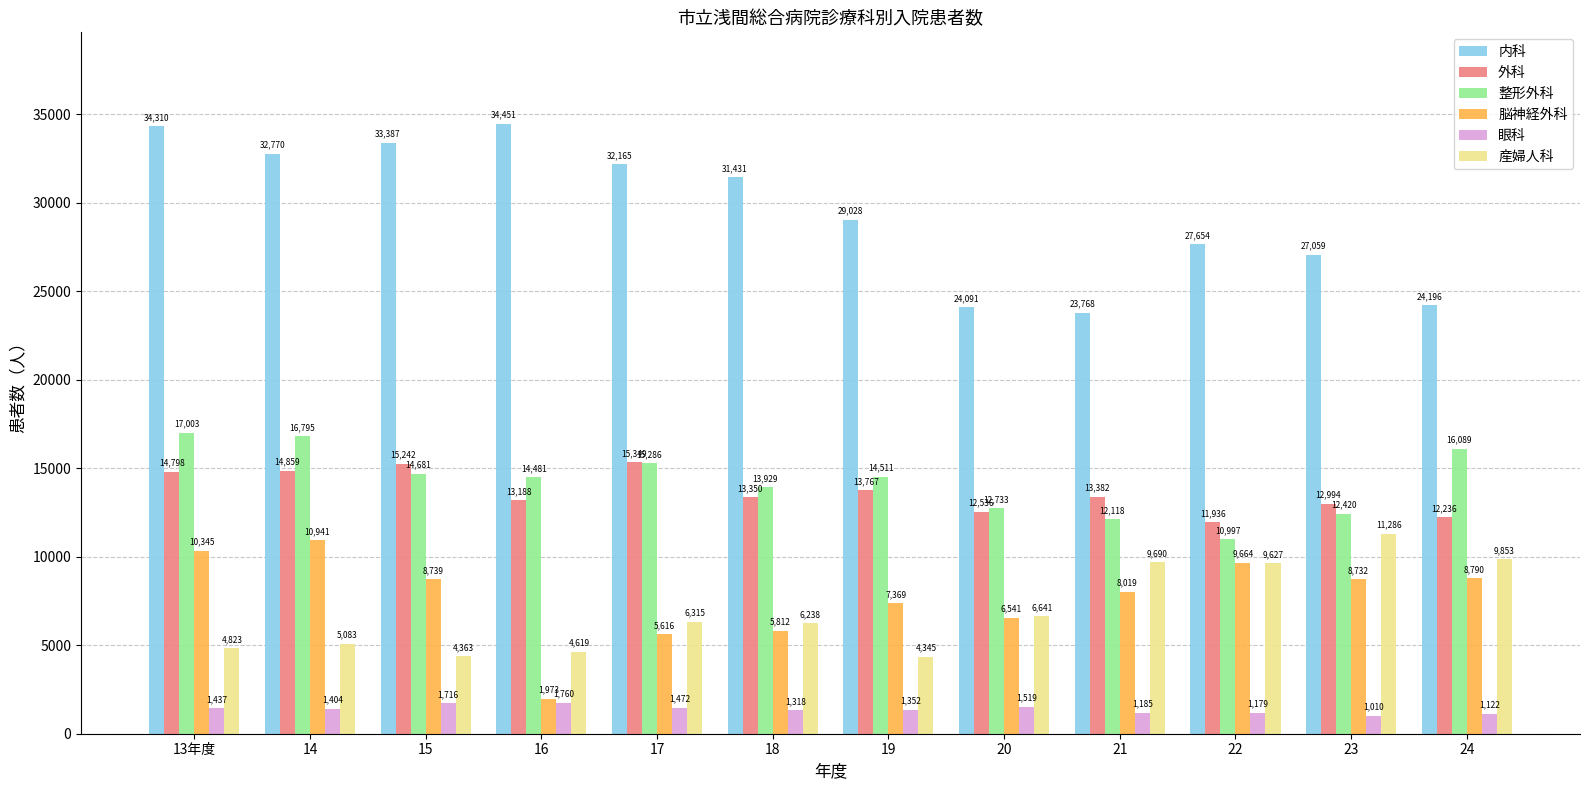

The value of 整形外科 at 20 is 2563. True or false?

False